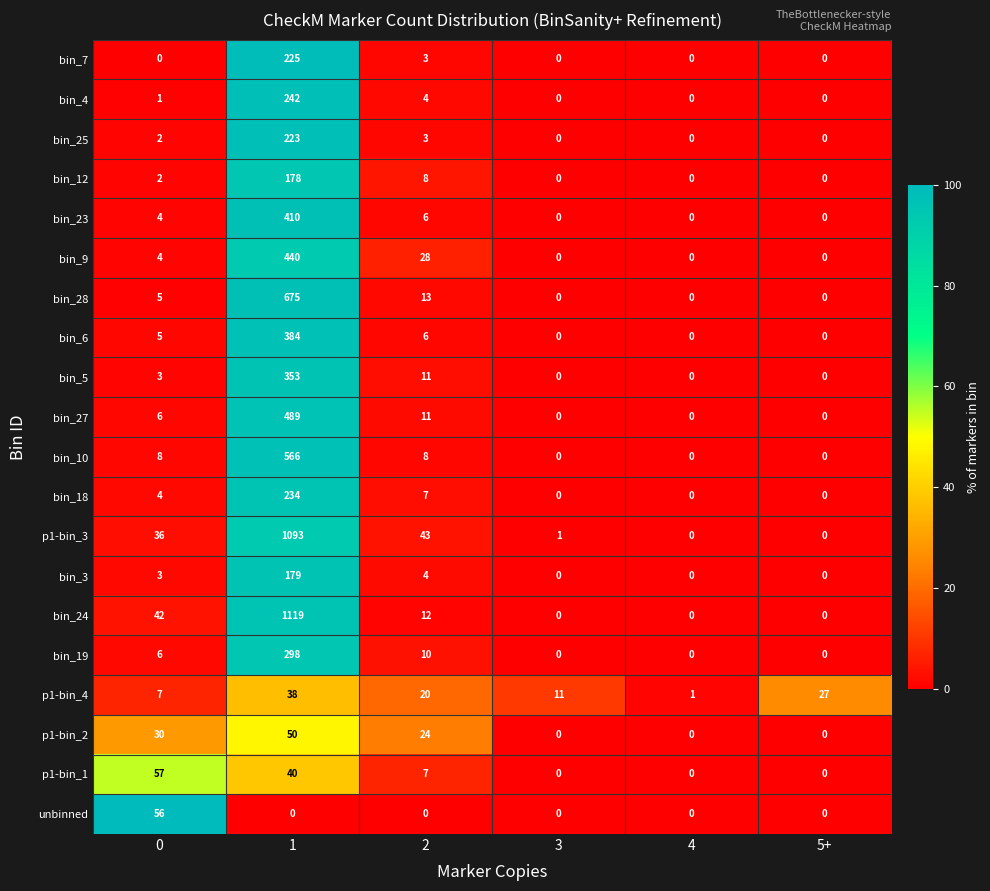

True or false: p1-bin_4 has a value of 27 at 5+.

True